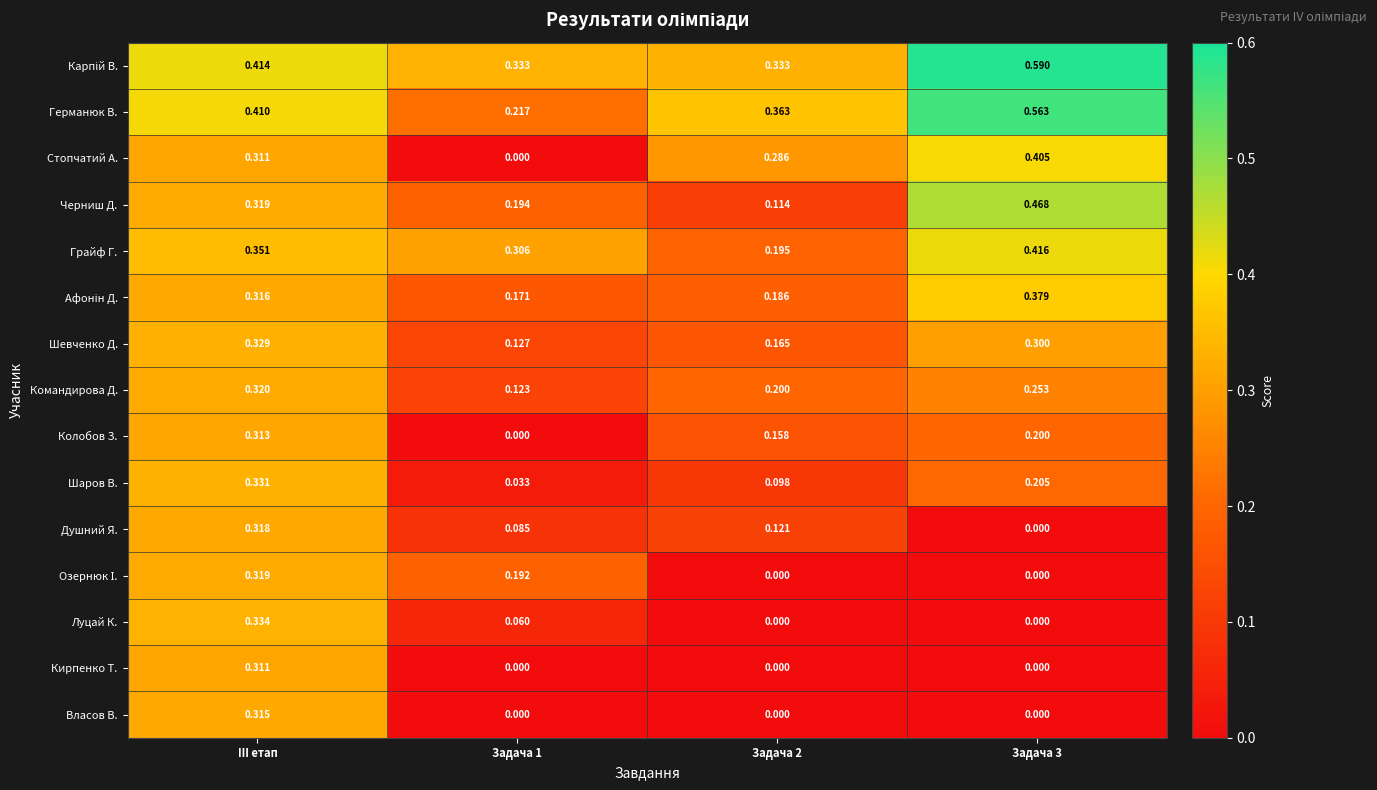

Which series has the largest range (max minus min)?

Стопчатий А.